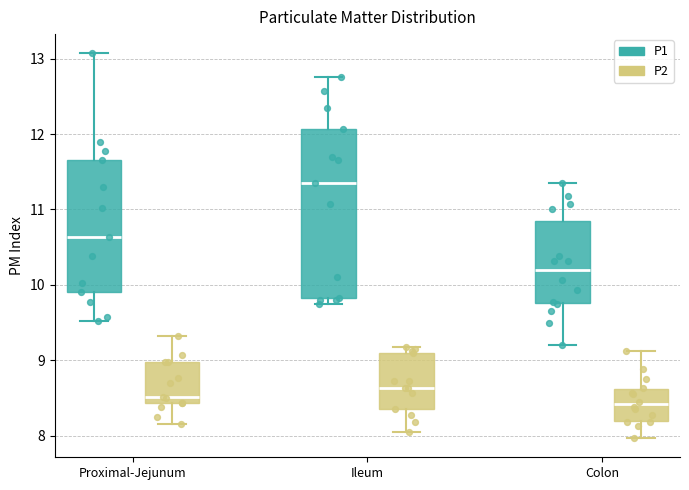

Which box has the highest median line?

Ileum (P1)